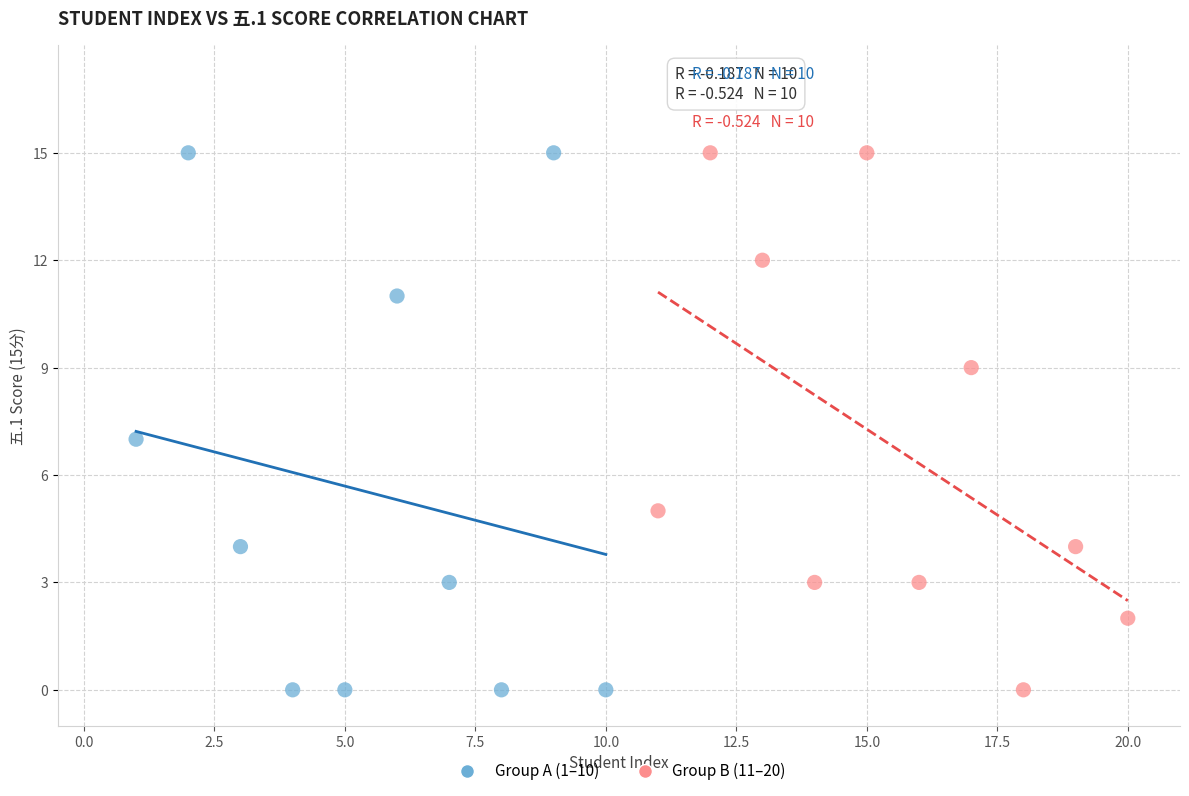

What are all the series names shown in the legend?

Group A (1–10), Group B (11–20)